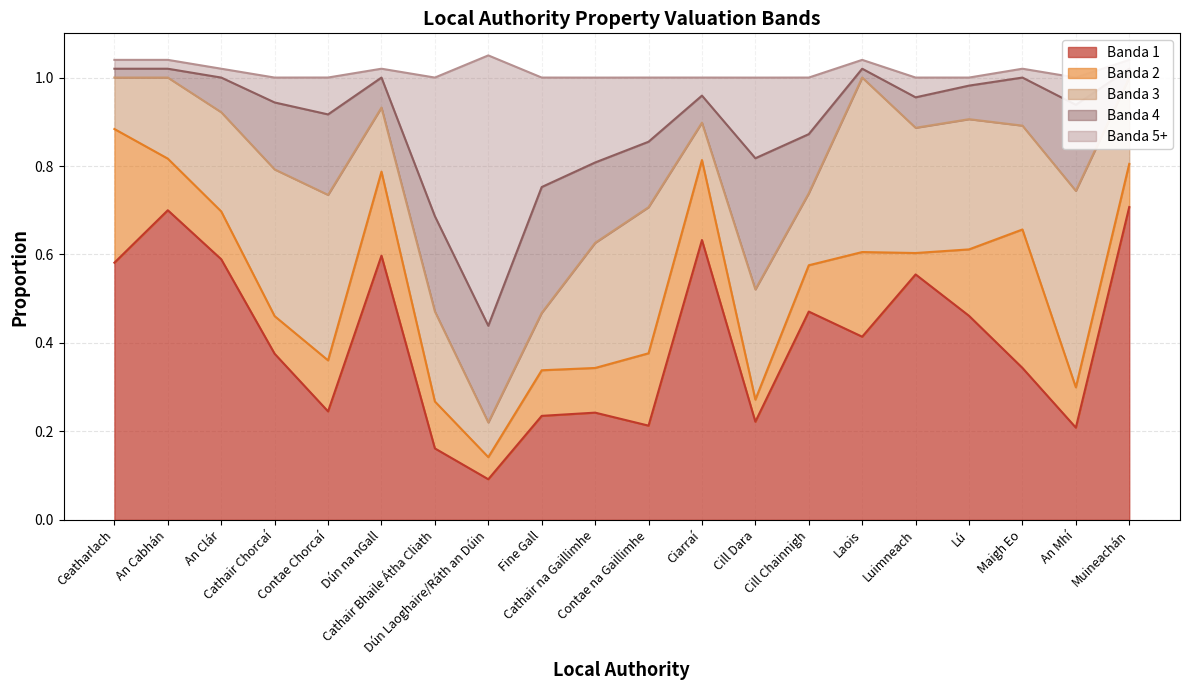

Reading right to left, extract all data points from this chart.

Banda 1: Muineachán=0.7	An Mhí=0.2	Maigh Eo=0.3	Lú=0.5	Luimneach=0.6	Laois=0.4	Cill Chainnigh=0.5	Cill Dara=0.2	Ciarraí=0.6	Contae na Gaillimhe=0.2	Cathair na Gaillimhe=0.2	Fine Gall=0.2	Dún Laoghaire/Ráth an Dúin=0.1	Cathair Bhaile Átha Cliath=0.2	Dún na nGall=0.6	Contae Chorcaí=0.2	Cathair Chorcaí=0.4	An Clár=0.6	An Cabhán=0.7	Ceatharlach=0.6
Banda 2: Muineachán=0.1	An Mhí=0.1	Maigh Eo=0.3	Lú=0.2	Luimneach=0.0	Laois=0.2	Cill Chainnigh=0.1	Cill Dara=0.0	Ciarraí=0.2	Contae na Gaillimhe=0.2	Cathair na Gaillimhe=0.1	Fine Gall=0.1	Dún Laoghaire/Ráth an Dúin=0.1	Cathair Bhaile Átha Cliath=0.1	Dún na nGall=0.2	Contae Chorcaí=0.1	Cathair Chorcaí=0.1	An Clár=0.1	An Cabhán=0.1	Ceatharlach=0.3
Banda 3: Muineachán=0.2	An Mhí=0.4	Maigh Eo=0.2	Lú=0.3	Luimneach=0.3	Laois=0.4	Cill Chainnigh=0.2	Cill Dara=0.2	Ciarraí=0.1	Contae na Gaillimhe=0.3	Cathair na Gaillimhe=0.3	Fine Gall=0.1	Dún Laoghaire/Ráth an Dúin=0.1	Cathair Bhaile Átha Cliath=0.2	Dún na nGall=0.1	Contae Chorcaí=0.4	Cathair Chorcaí=0.3	An Clár=0.2	An Cabhán=0.2	Ceatharlach=0.1
Banda 4: Muineachán=0.0	An Mhí=0.2	Maigh Eo=0.1	Lú=0.1	Luimneach=0.1	Laois=0.0	Cill Chainnigh=0.1	Cill Dara=0.3	Ciarraí=0.1	Contae na Gaillimhe=0.1	Cathair na Gaillimhe=0.2	Fine Gall=0.3	Dún Laoghaire/Ráth an Dúin=0.2	Cathair Bhaile Átha Cliath=0.2	Dún na nGall=0.1	Contae Chorcaí=0.2	Cathair Chorcaí=0.2	An Clár=0.1	An Cabhán=0.0	Ceatharlach=0.0
Banda 5+: Muineachán=0.0	An Mhí=0.1	Maigh Eo=0.0	Lú=0.0	Luimneach=0.0	Laois=0.0	Cill Chainnigh=0.1	Cill Dara=0.2	Ciarraí=0.0	Contae na Gaillimhe=0.1	Cathair na Gaillimhe=0.2	Fine Gall=0.2	Dún Laoghaire/Ráth an Dúin=0.6	Cathair Bhaile Átha Cliath=0.3	Dún na nGall=0.0	Contae Chorcaí=0.1	Cathair Chorcaí=0.1	An Clár=0.0	An Cabhán=0.0	Ceatharlach=0.0